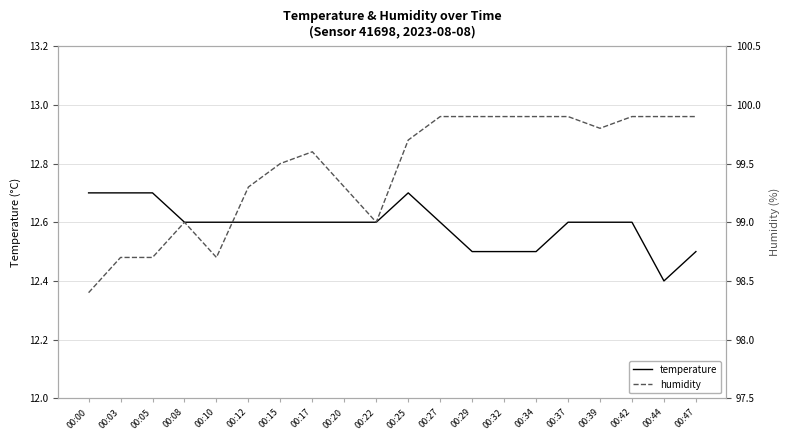

Reading left to right, transcribe all the data shown in this chart.

temperature: 12.7	12.7	12.7	12.6	12.6	12.6	12.6	12.6	12.6	12.6	12.7	12.6	12.5	12.5	12.5	12.6	12.6	12.6	12.4	12.5
humidity: 98.4	98.7	98.7	99.0	98.7	99.3	99.5	99.6	99.3	99.0	99.7	99.9	99.9	99.9	99.9	99.9	99.8	99.9	99.9	99.9